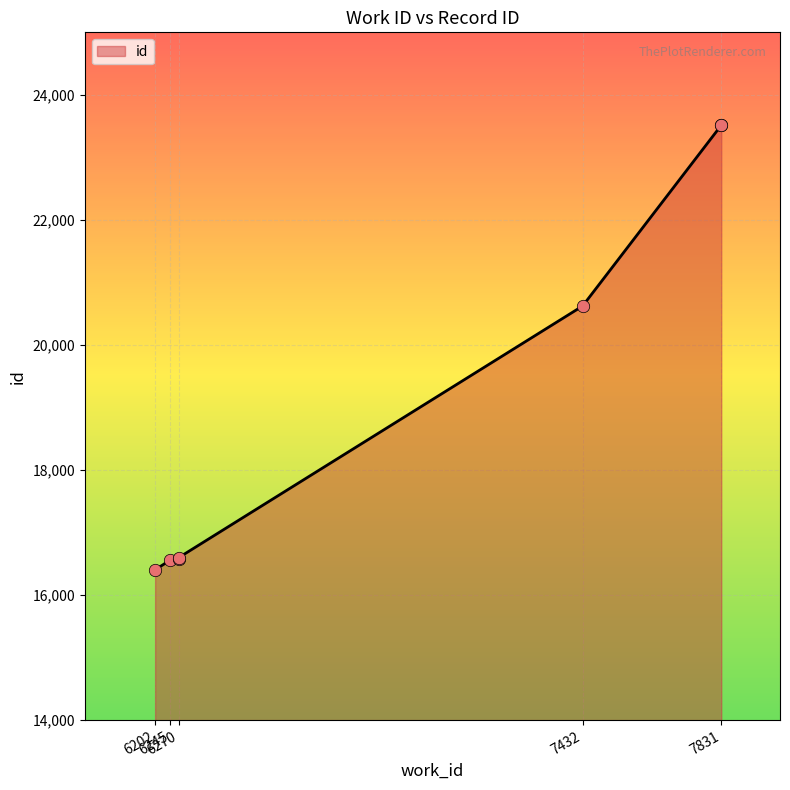

What is the ratio of the value at 7432 to the value at 6270?

1.2